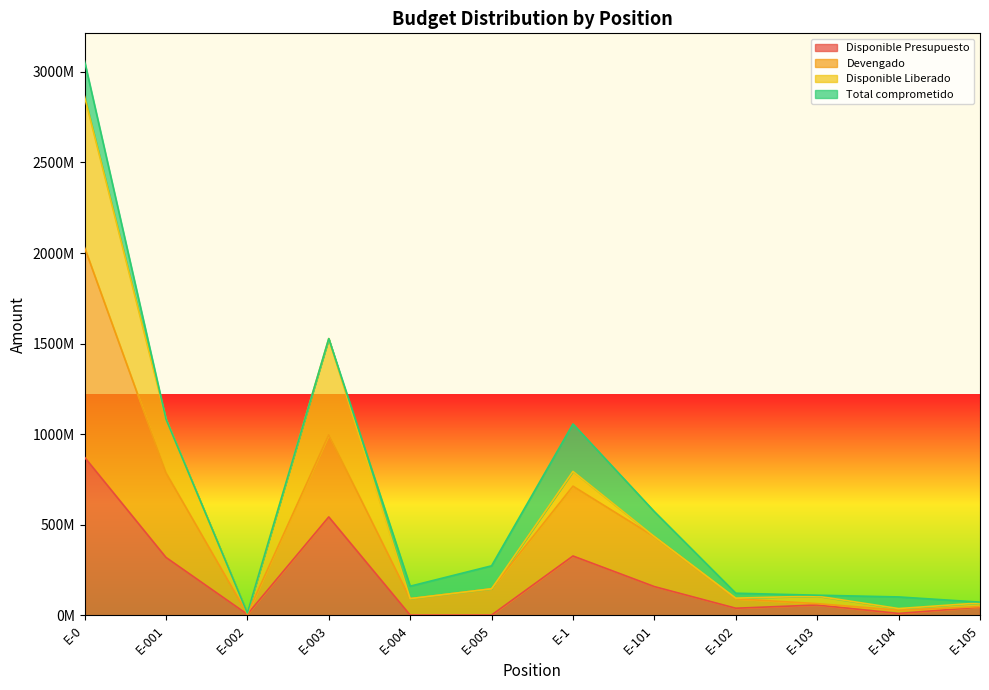

At which category is the sum across all series the highest?

E-0